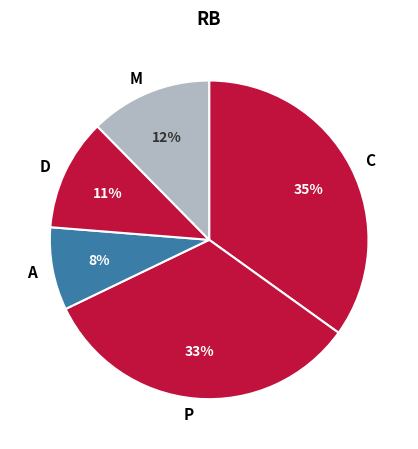

What is the smallest slice in the pie chart?

A